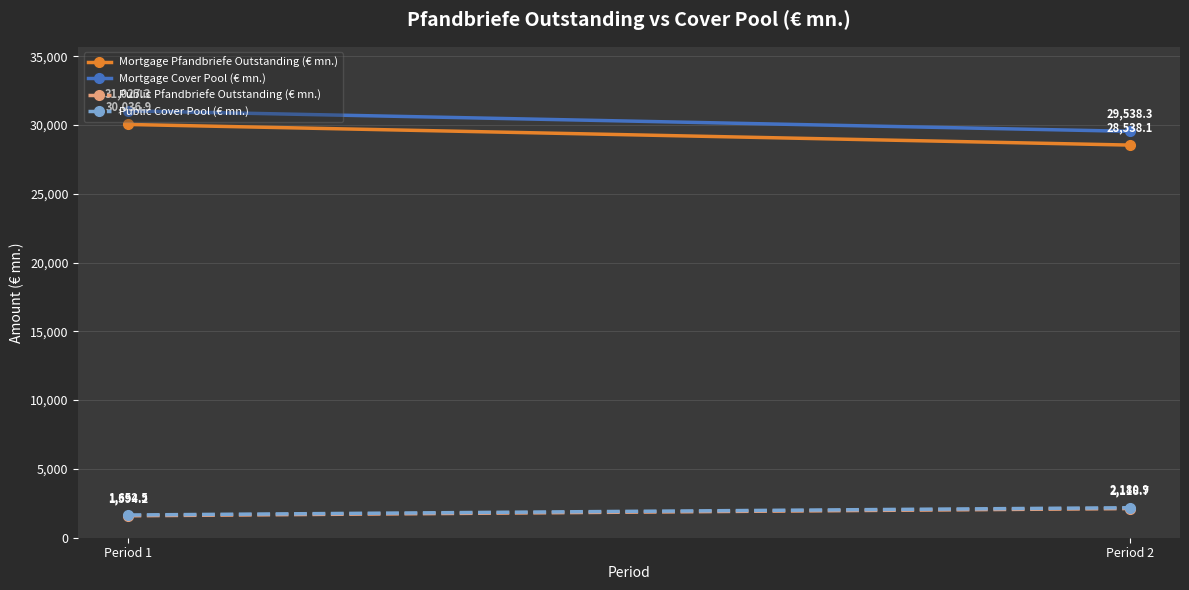

At which category is the sum across all series the highest?

Period 1